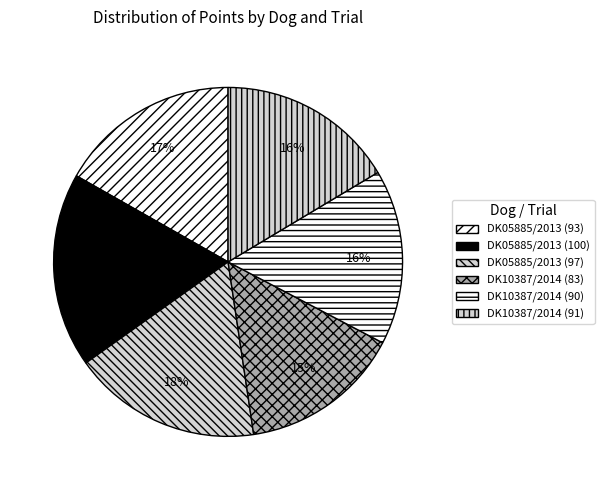

Does DK10387/2014 (91) account for over 50% of the chart?

No